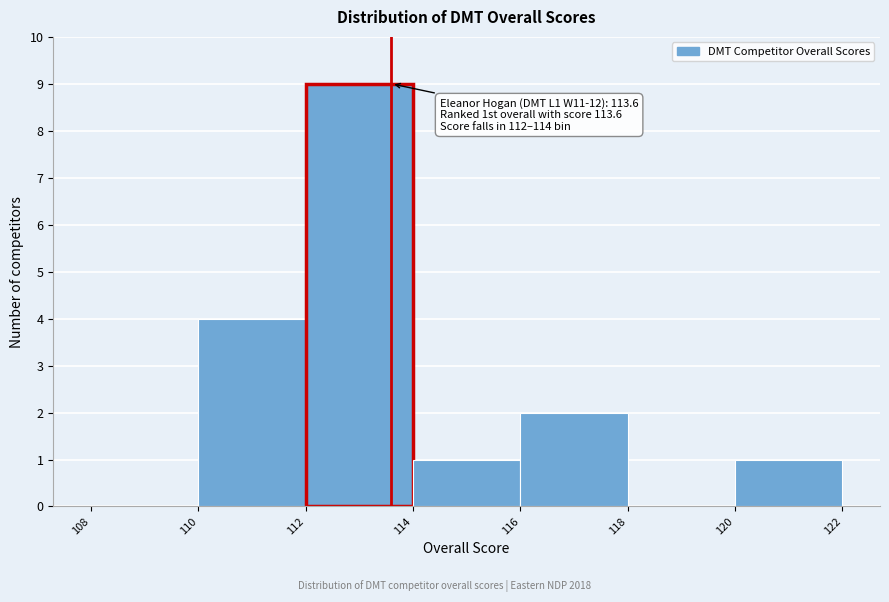

Which range on the x-axis has the tallest bar?

112 to 114